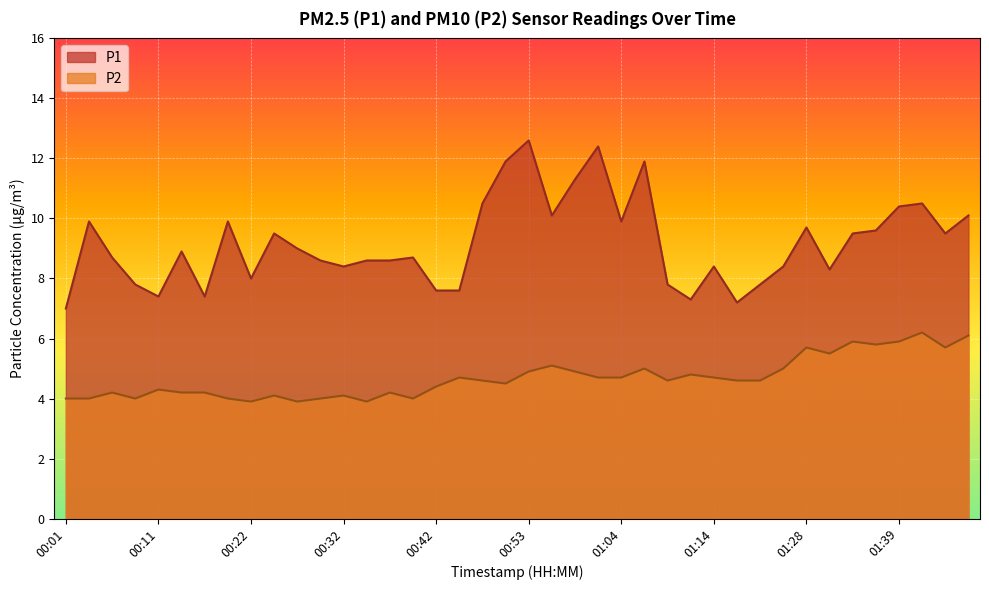

How many interior local valleys does the P1 series have?

10